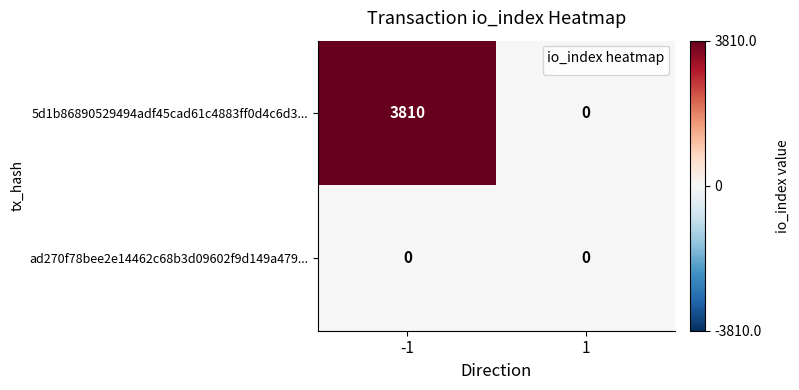

Reading right to left, list all the values displayed in this chart.

5d1b86890529494adf45cad61c4883ff0d4c6d3...: 1=0	-1=3810
ad270f78bee2e14462c68b3d09602f9d149a479...: 1=0	-1=0